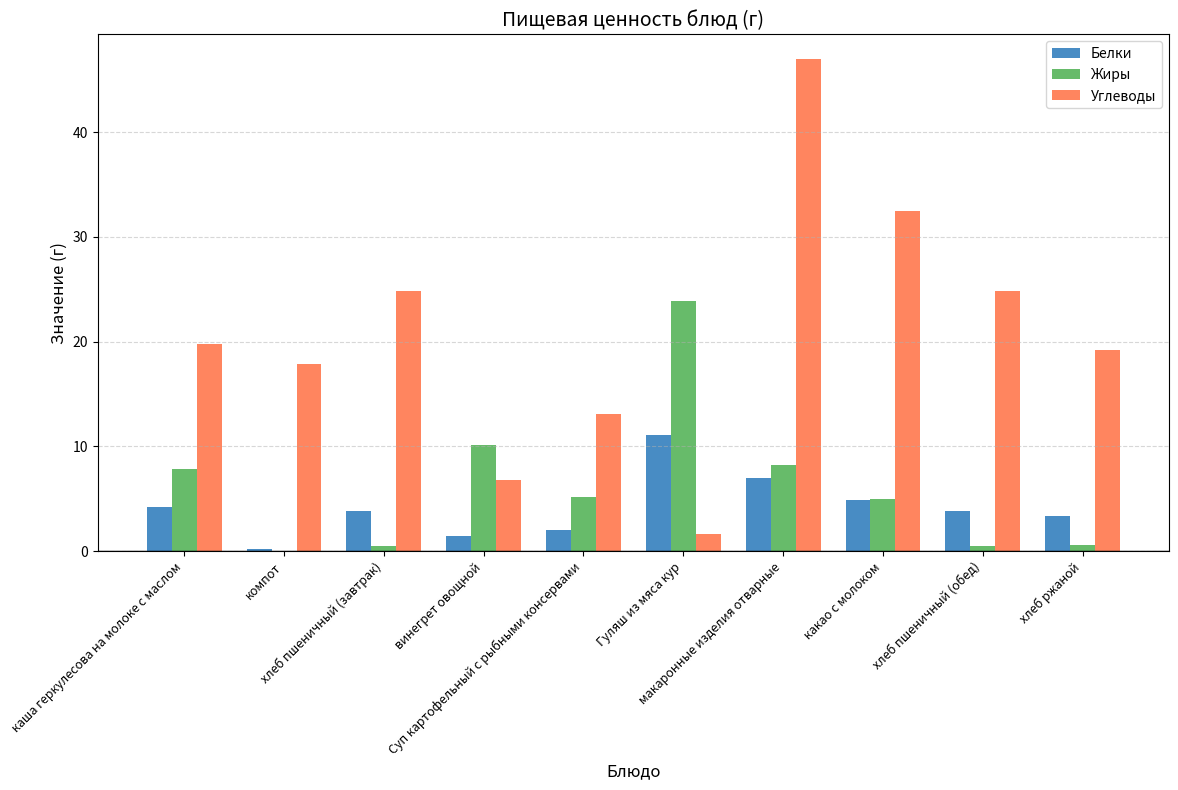

Which series has the largest total across all categories?

Углеводы